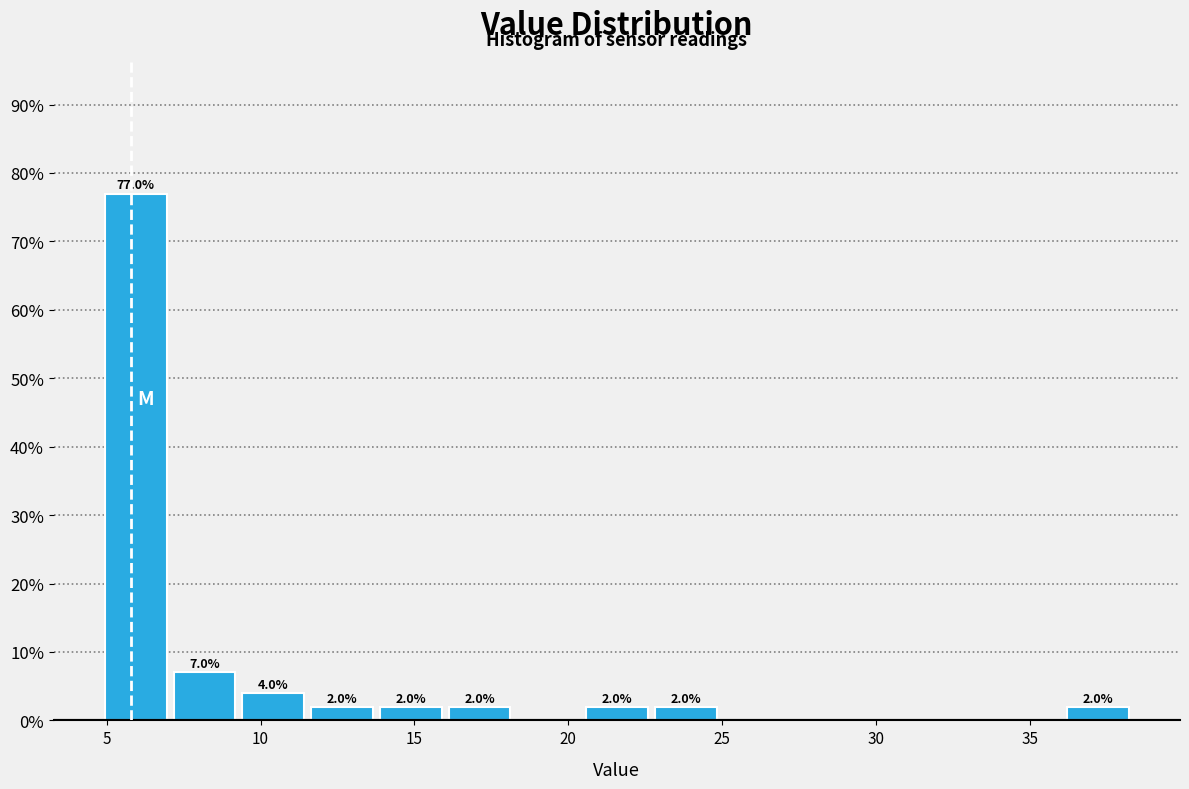

Over which range of the x-axis is the bar tallest?

5.0 to 7.0